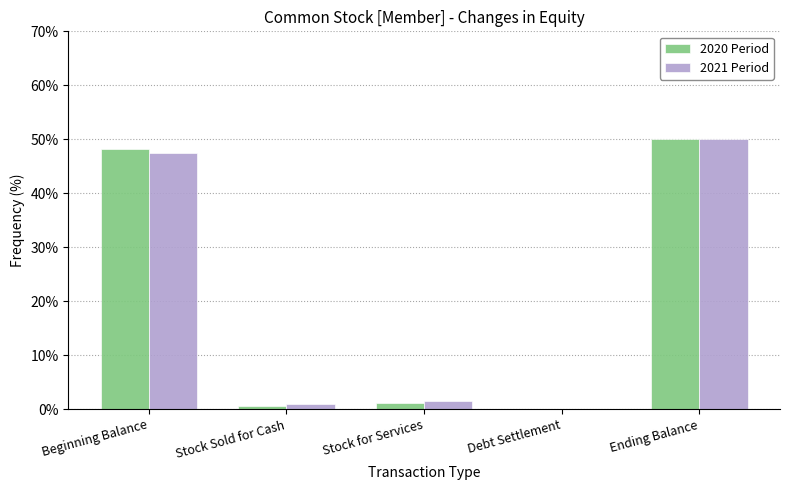

The value of 2021 Period at Beginning Balance is 13.6. True or false?

False